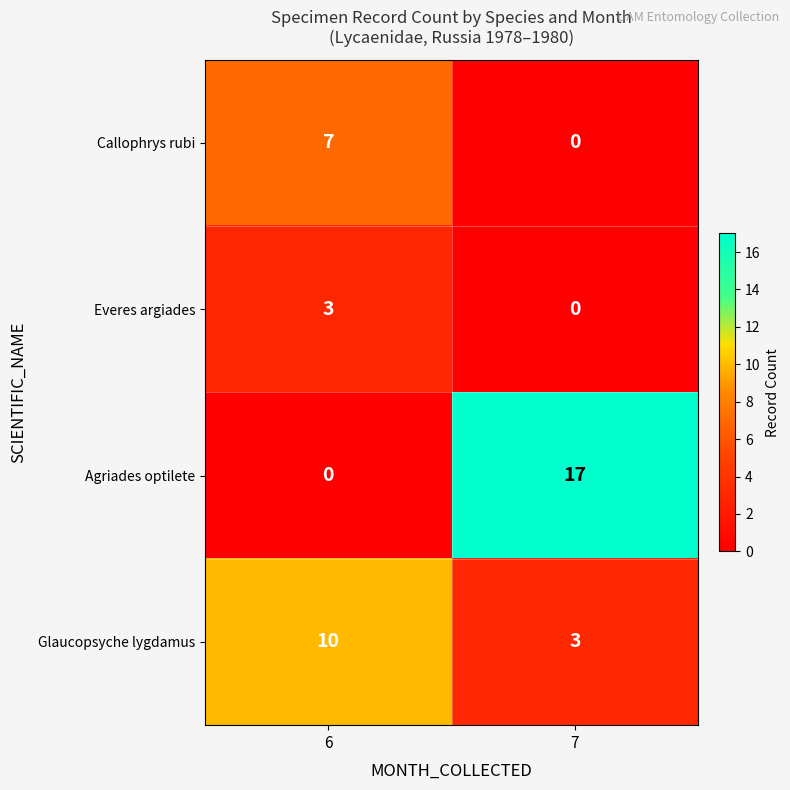

True or false: Agriades optilete has a value of 0 at 6.

True